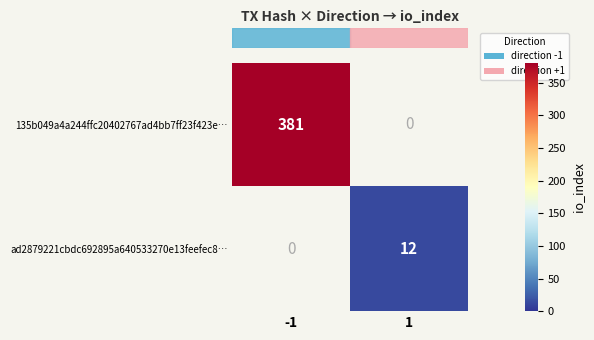

Which series has the largest range (max minus min)?

row_0